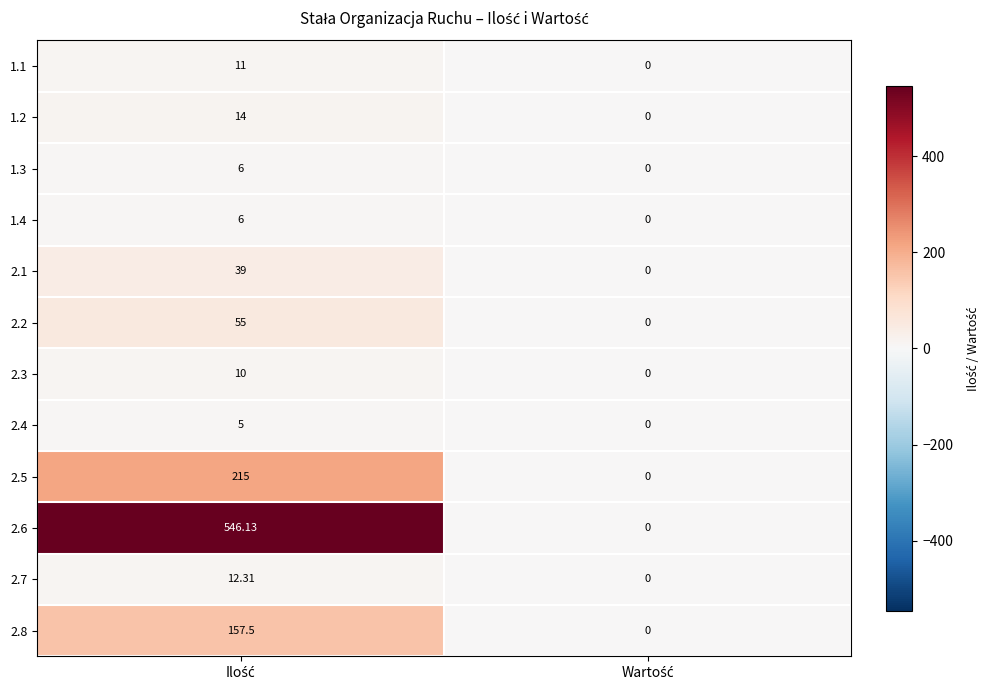

How many positive values does the 1.3 series have?

1